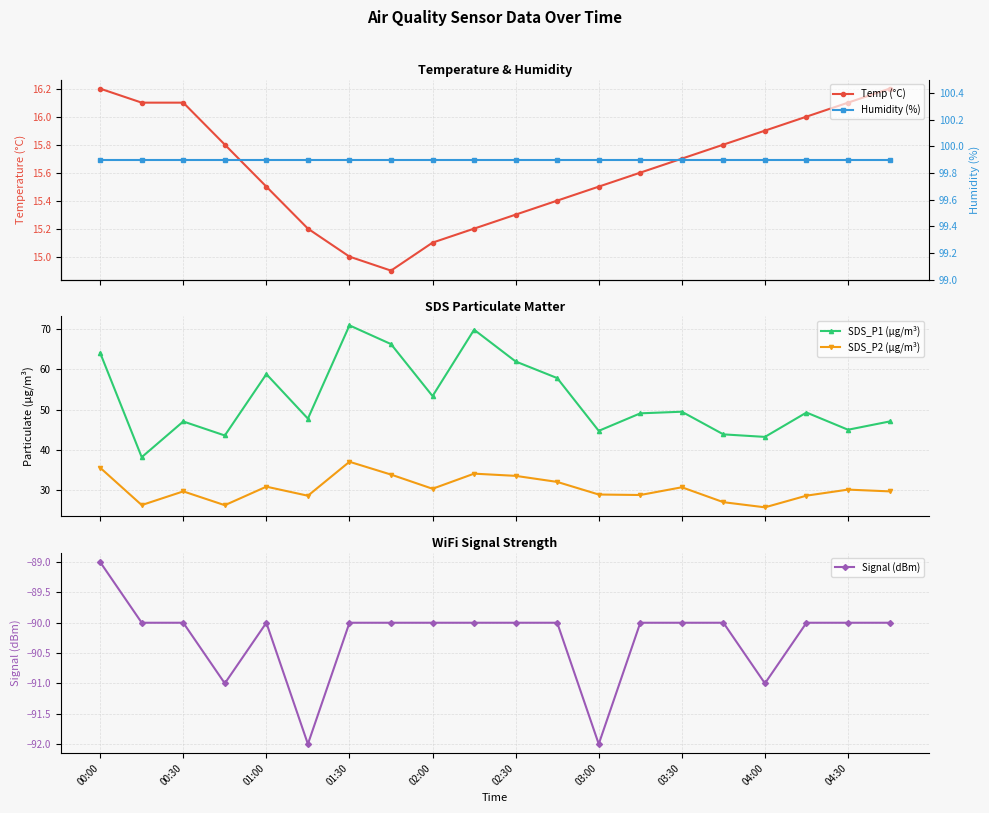

True or false: Temp (°C) and SDS_P1 (µg/m³) intersect in this chart.

False